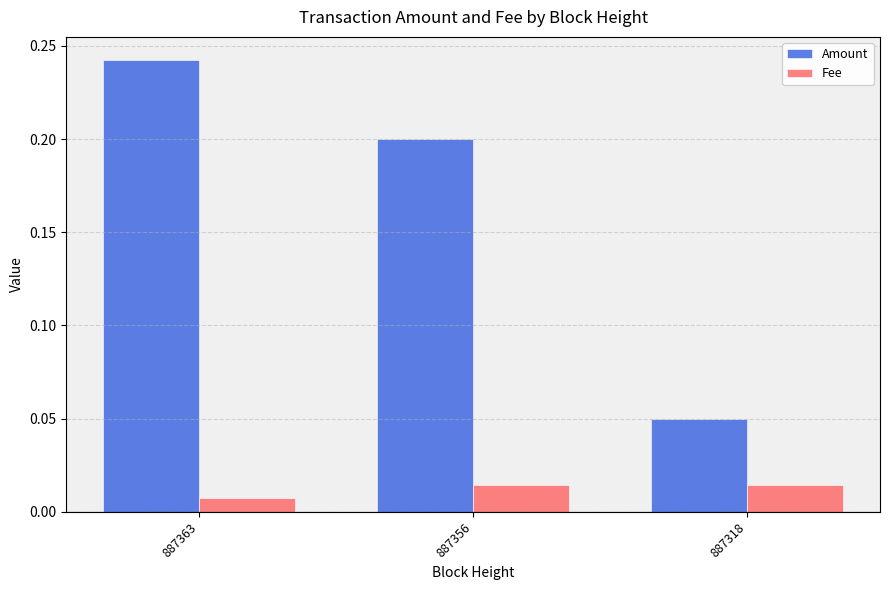

Which series has the widest spread of values?

Amount